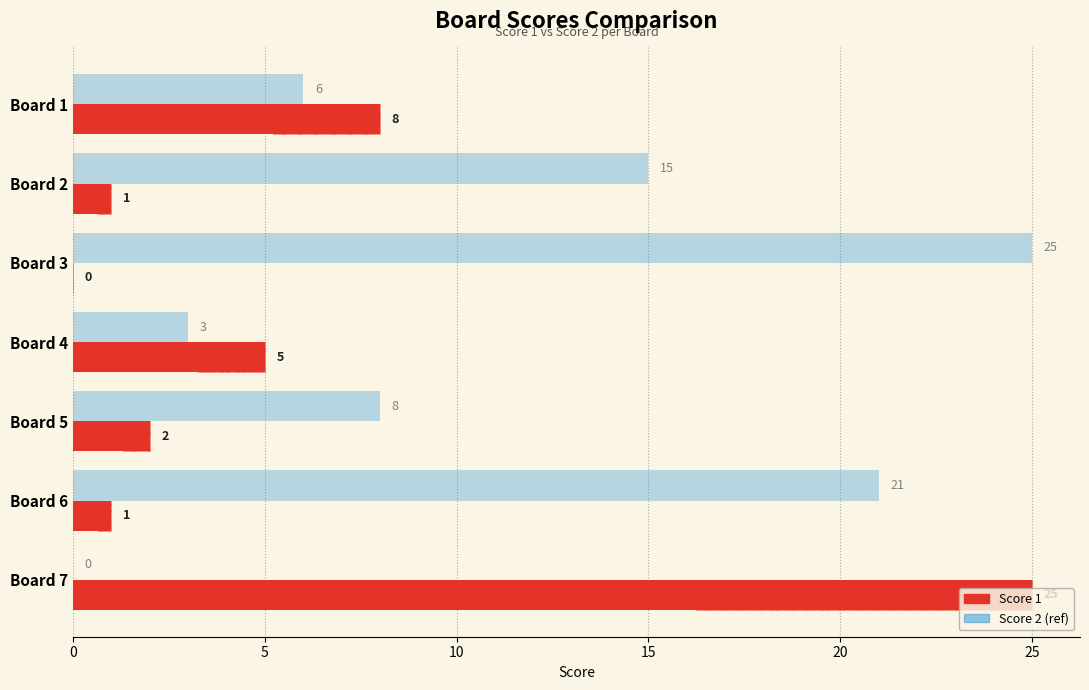

How many data points in Score 2 are less than 8?

3